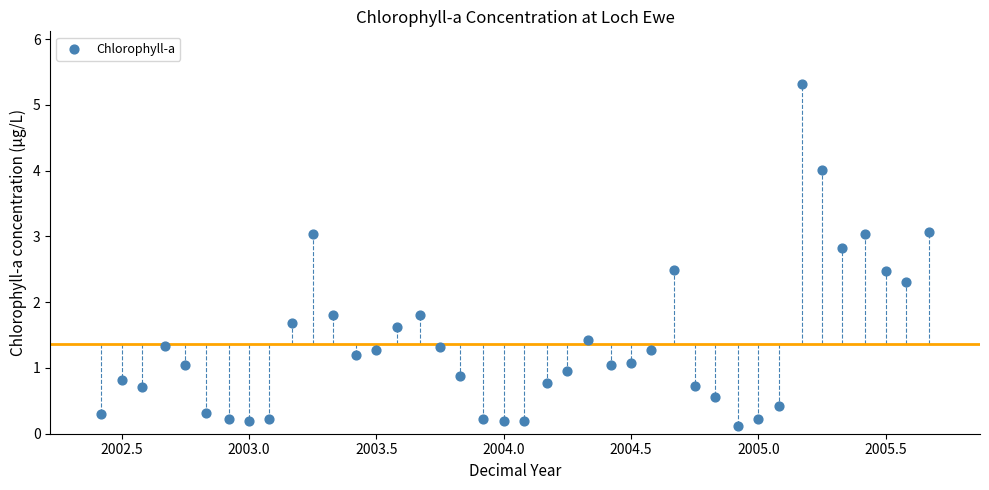

What is the range of Y values (max minus min)?

5.2